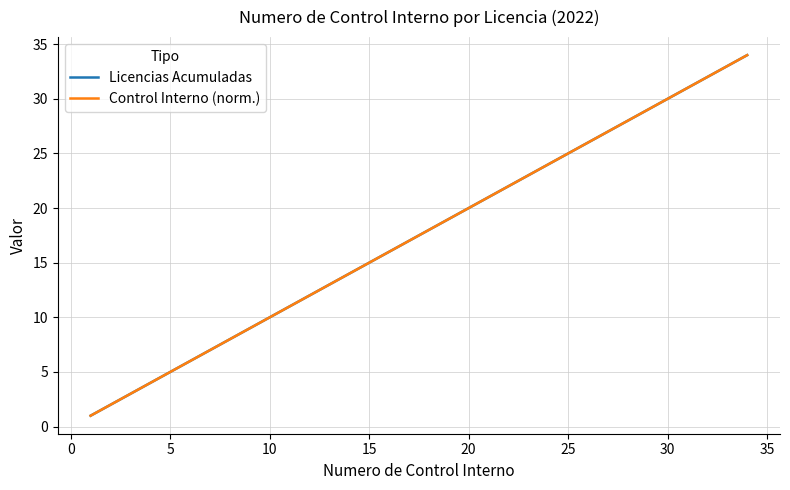

What is the minimum value shown in the chart?

1